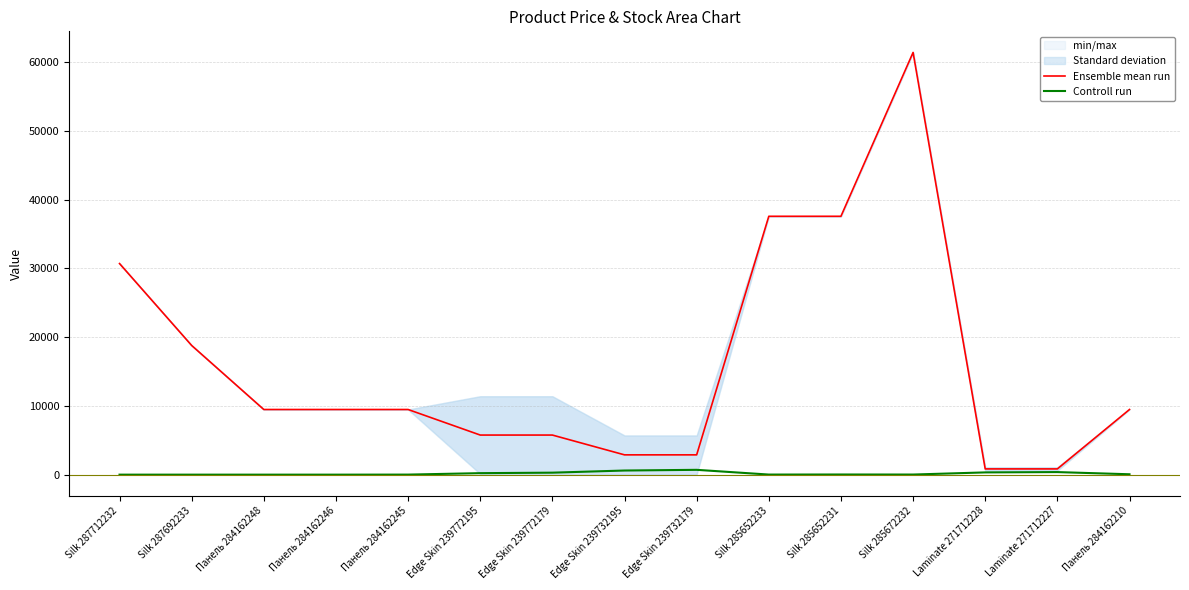

True or false: Ensemble mean run and Controll run intersect in this chart.

False